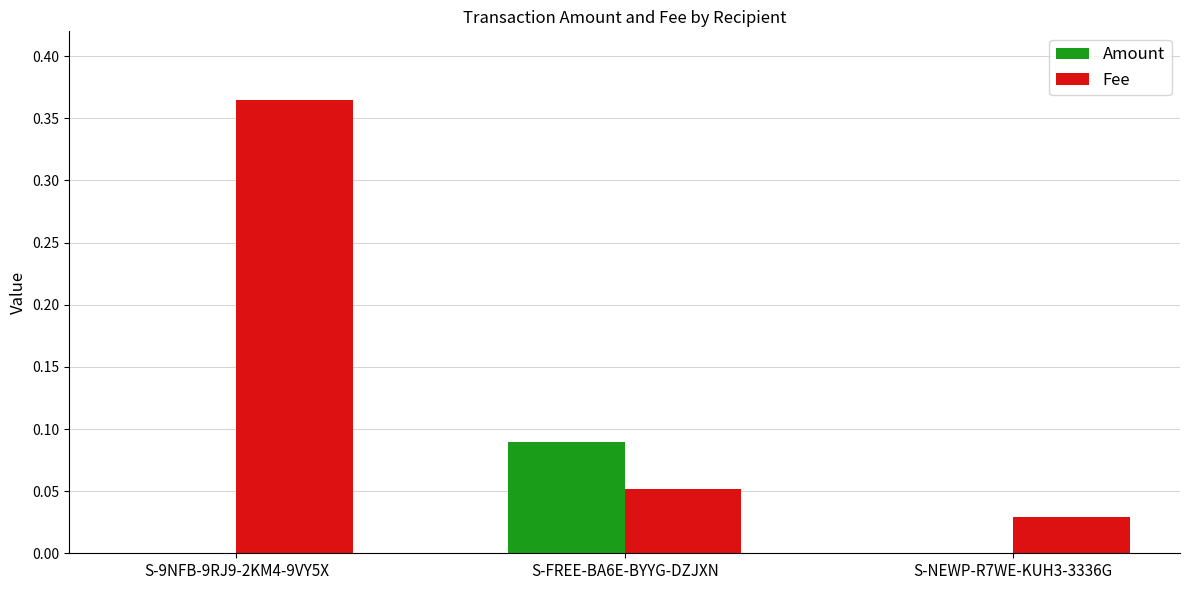

Which series changed the most between S-FREE-BA6E-BYYG-DZJXN and S-NEWP-R7WE-KUH3-3336G?

Amount